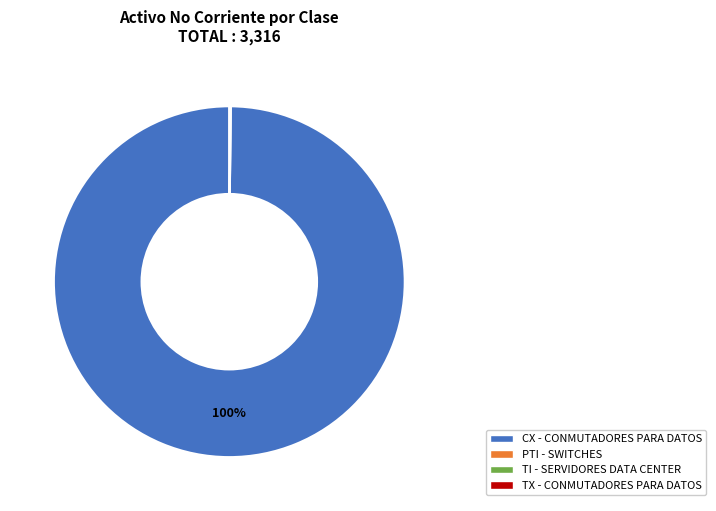

Does any single category account for the majority?

Yes